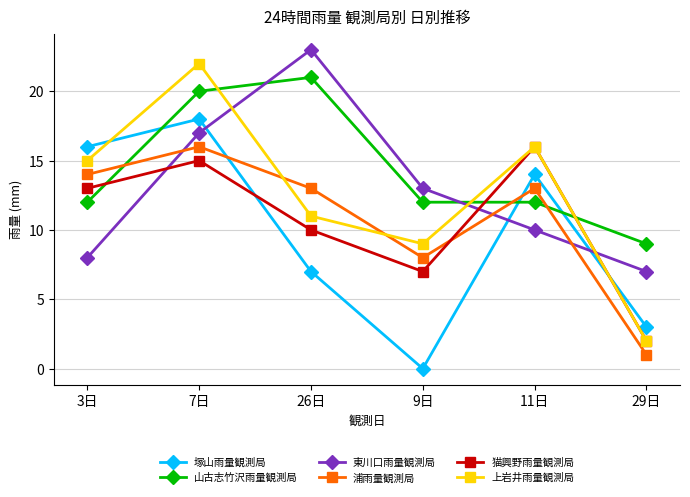

In 浦雨量観測局, how many points are lower than both neighbors (excluding endpoints)?

1